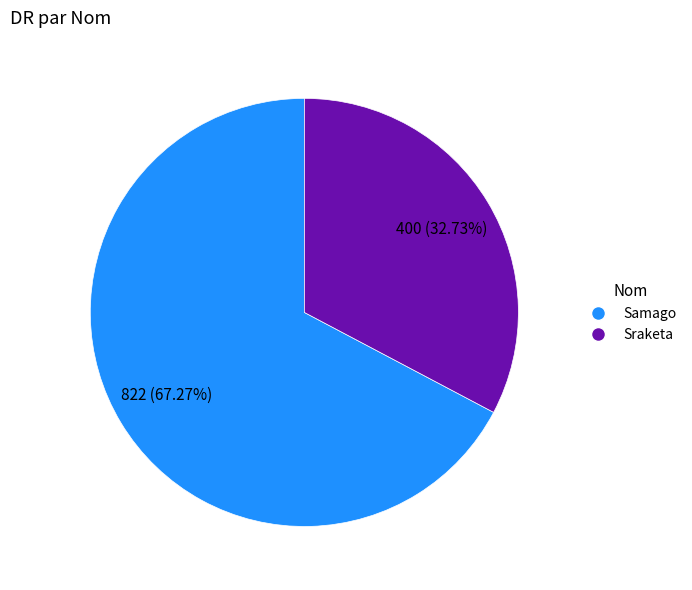

How many segments does this pie chart have?

2